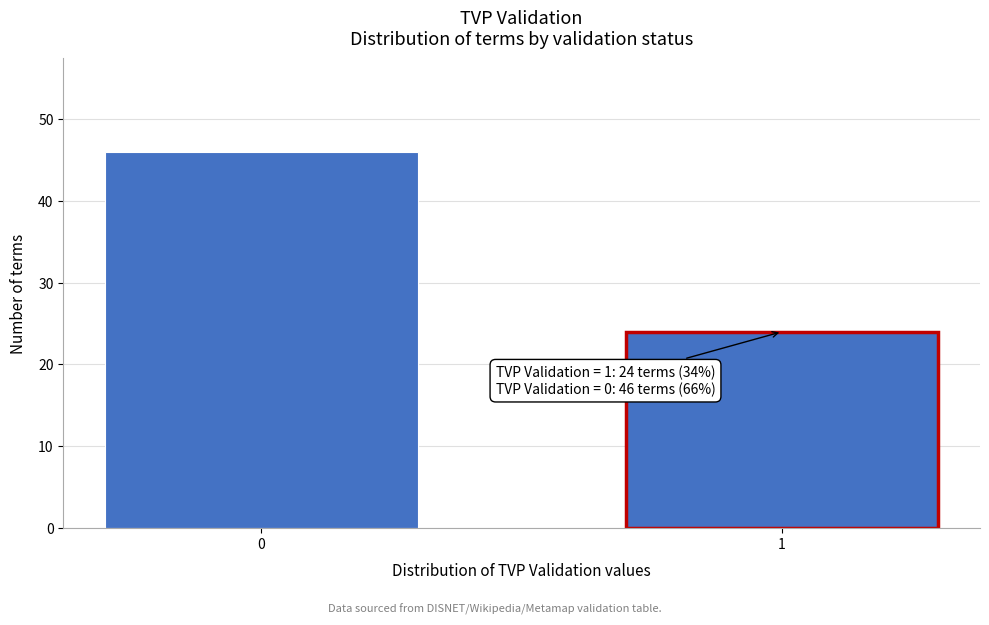

Reading left to right, extract all data points from this chart.

46	24